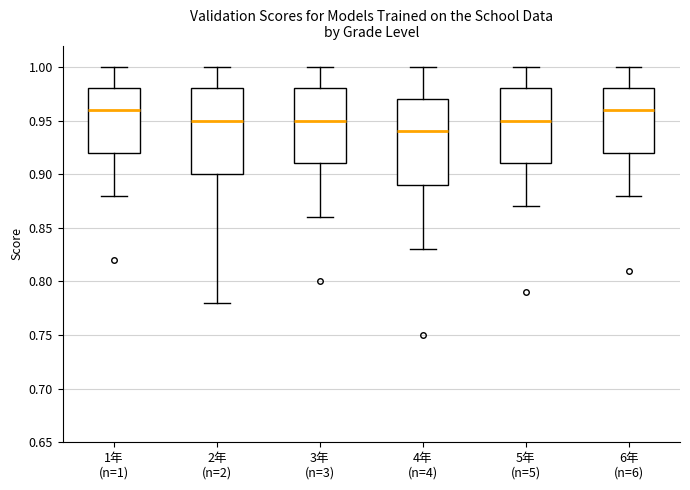

Reading left to right, transcribe this box plot: for each box, give where its median line is, the range the box spans, and where its two whiskers end, as read against the y-axis. The values are not printed on the chart, so give them approximately, as read against the axis.

1年 (n=1): median 0.96, box 0.92 to 0.98, whiskers 0.88 to 1.00
2年 (n=2): median 0.95, box 0.90 to 0.98, whiskers 0.78 to 1.00
3年 (n=3): median 0.95, box 0.91 to 0.98, whiskers 0.86 to 1.00
4年 (n=4): median 0.94, box 0.89 to 0.97, whiskers 0.83 to 1.00
5年 (n=5): median 0.95, box 0.91 to 0.98, whiskers 0.87 to 1.00
6年 (n=6): median 0.96, box 0.92 to 0.98, whiskers 0.88 to 1.00